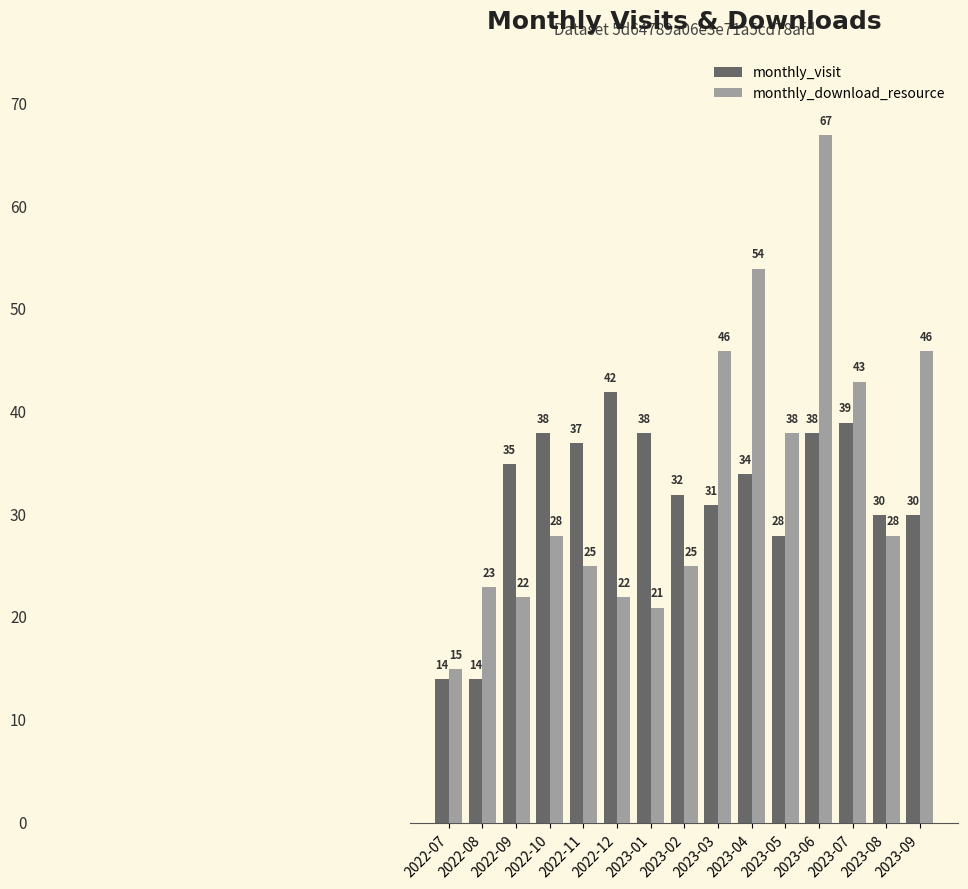

What is the value of the monthly_download_resource bar at the 2nd from the left?

23